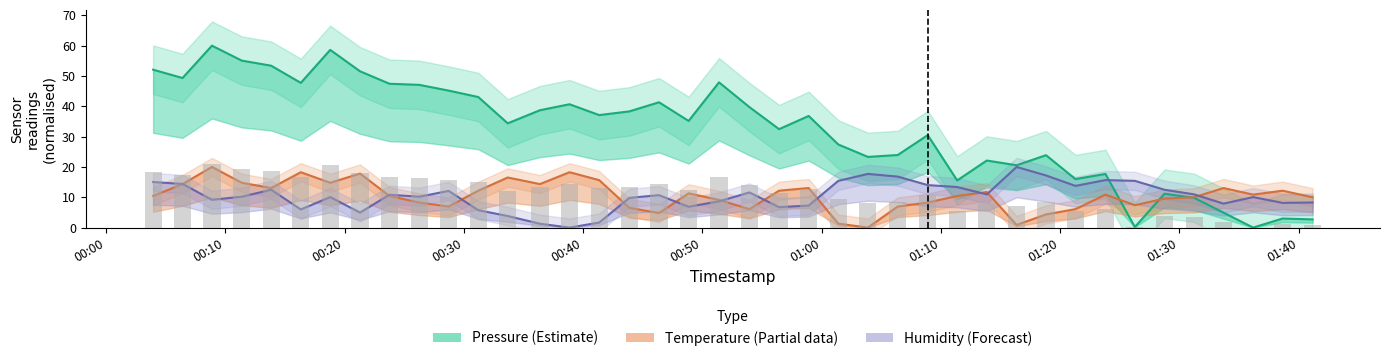

Is the value of pressure at 38 greater than the value of humidity at 22?

No